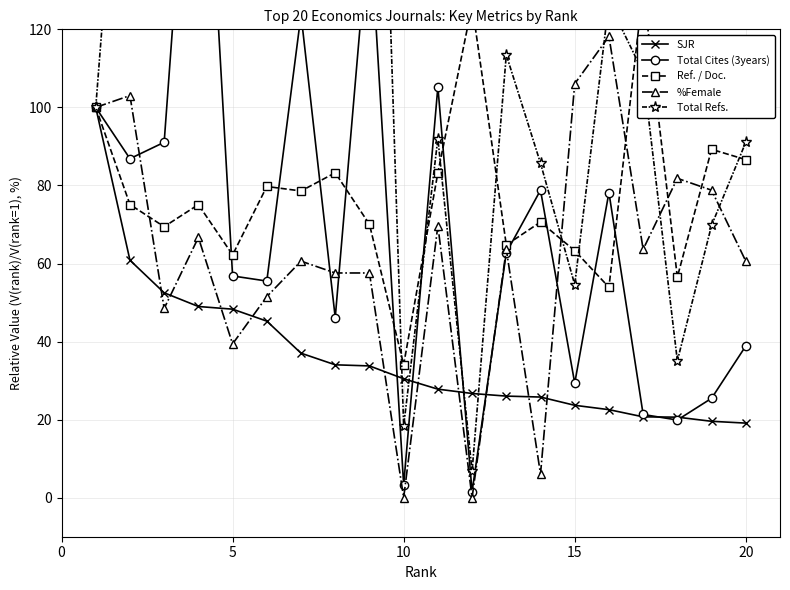

Is this an area chart (filled region under the line)?

No